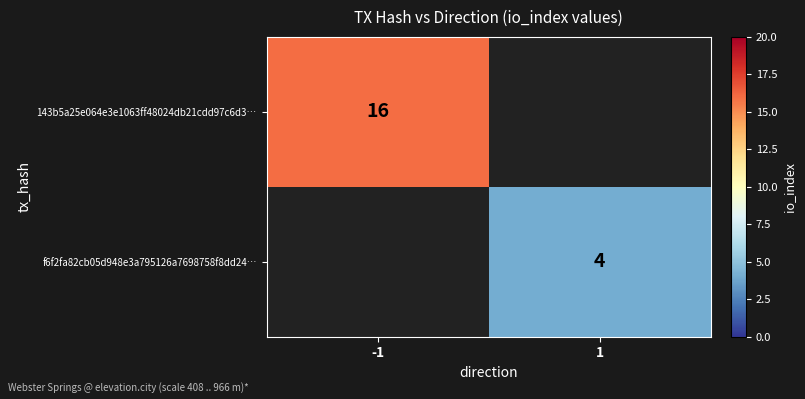

Is it true that f6f2fa82cb05d948e3a795126a7698758f8dd24… equals 1 at 1?

False